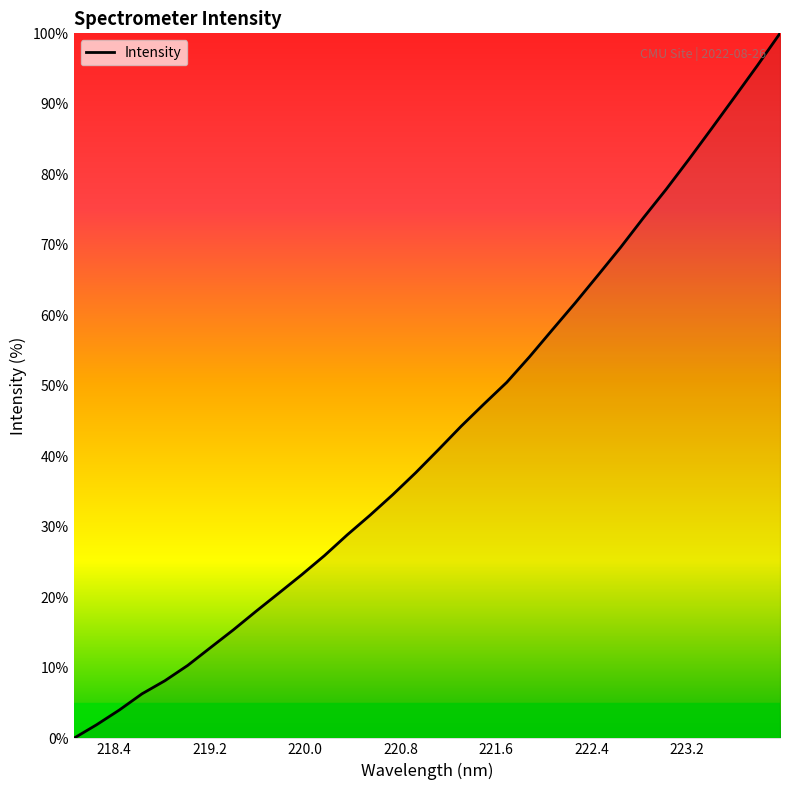

What is the maximum value shown in the chart?

100.0